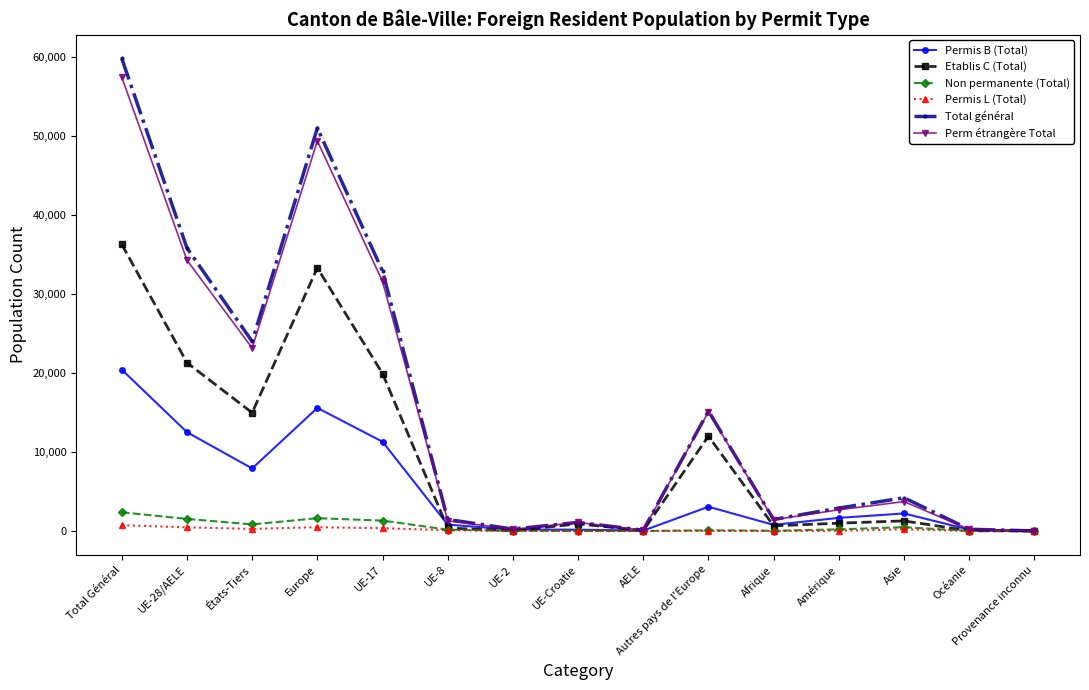

Does the chart have visible grid lines?

No